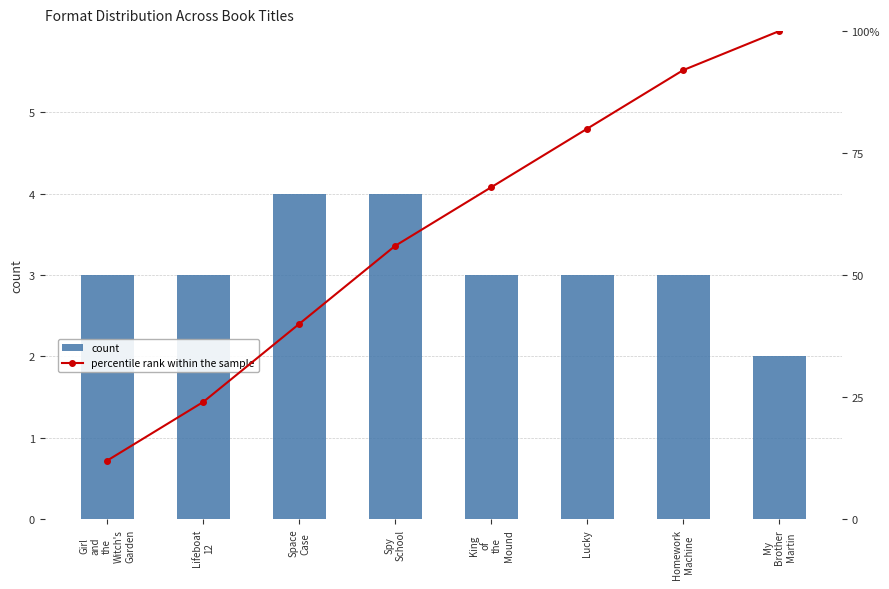

Reading left to right, transcribe all the data shown in this chart.

count: Girl
and
the
Witch's
Garden=3	Lifeboat
12=3	Space
Case=4	Spy
School=4	King
of
the
Mound=3	Lucky=3	Homework
Machine=3	My
Brother
Martin=2
percentile rank within the sample: Girl
and
the
Witch's
Garden=12	Lifeboat
12=24	Space
Case=40	Spy
School=56	King
of
the
Mound=68	Lucky=80	Homework
Machine=92	My
Brother
Martin=100